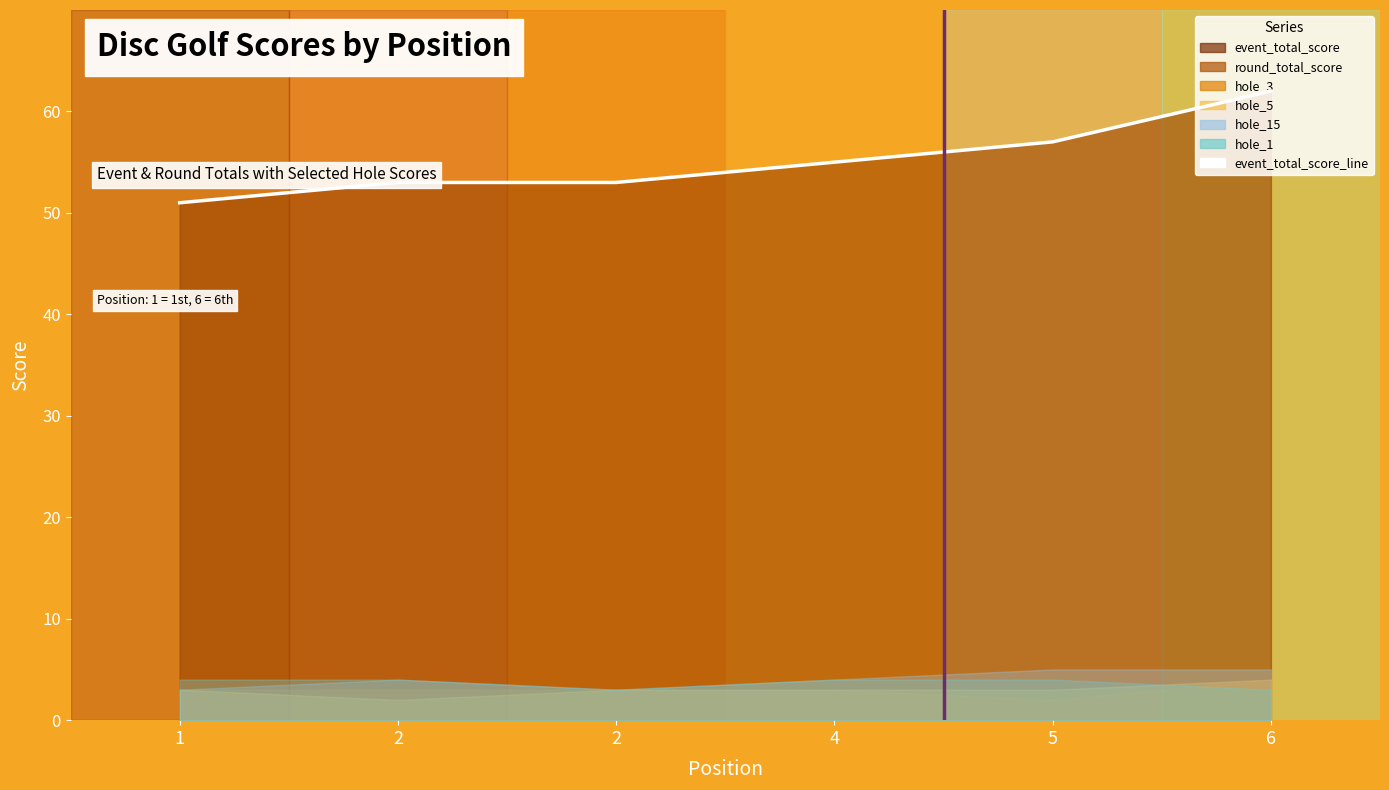

What is the sum of the values at 1 and 2?

104